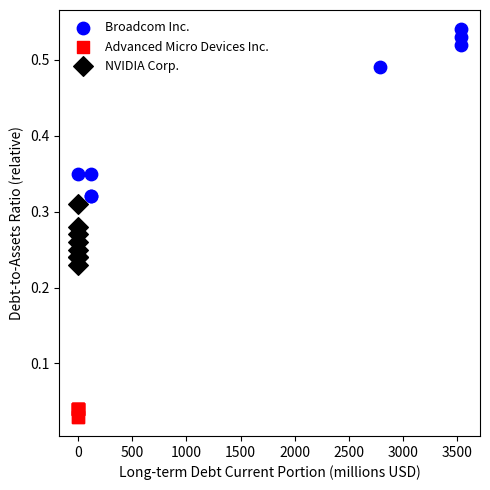

Which series contains the highest Y value?

Broadcom Inc.